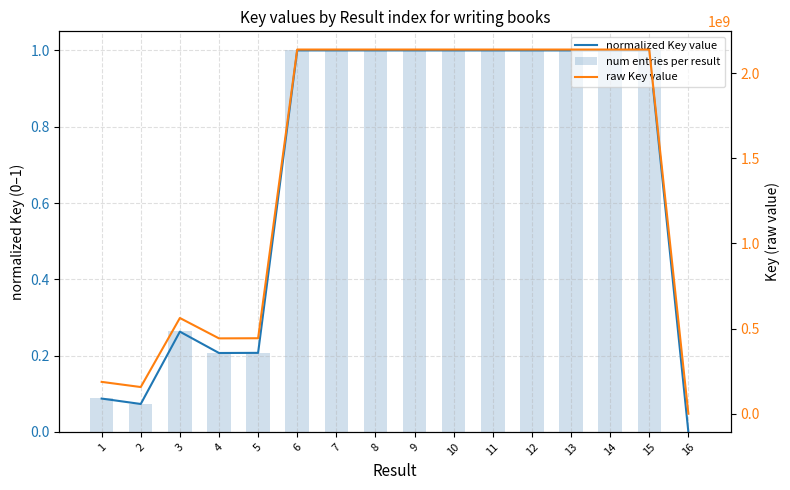

What is the value of the num entries per result bar at the 5th from the left?

0.2